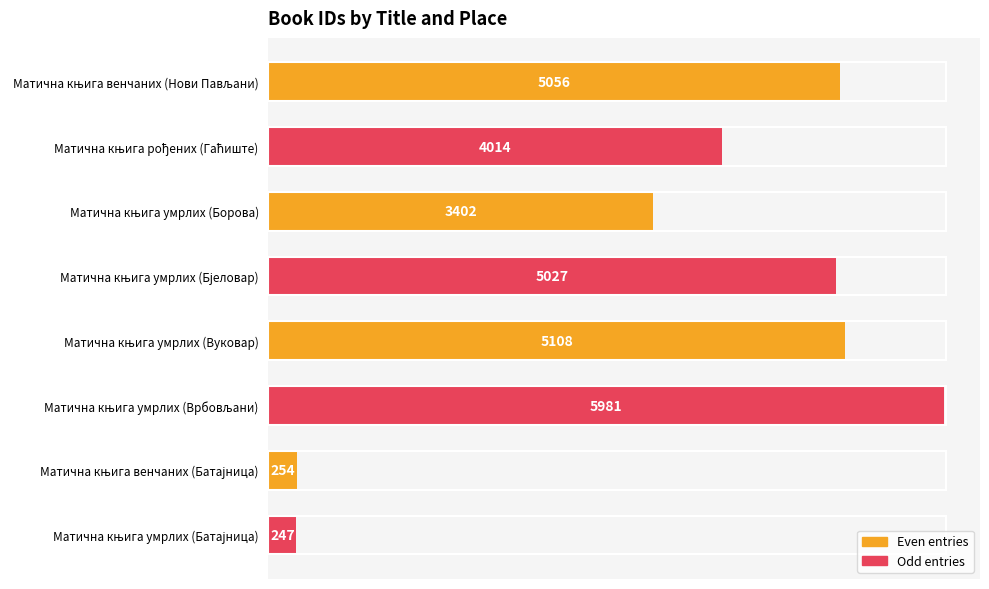

What is the greatest value displayed?

5981